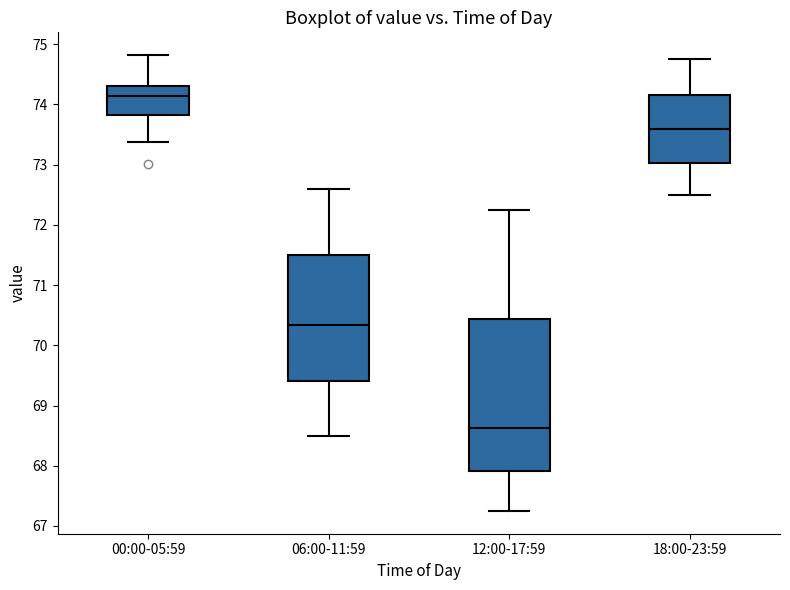

Where is the lower edge of the box for 00:00-05:59 on the y-axis? The values are not printed on the chart, so give them approximately, as read against the axis.

73.8